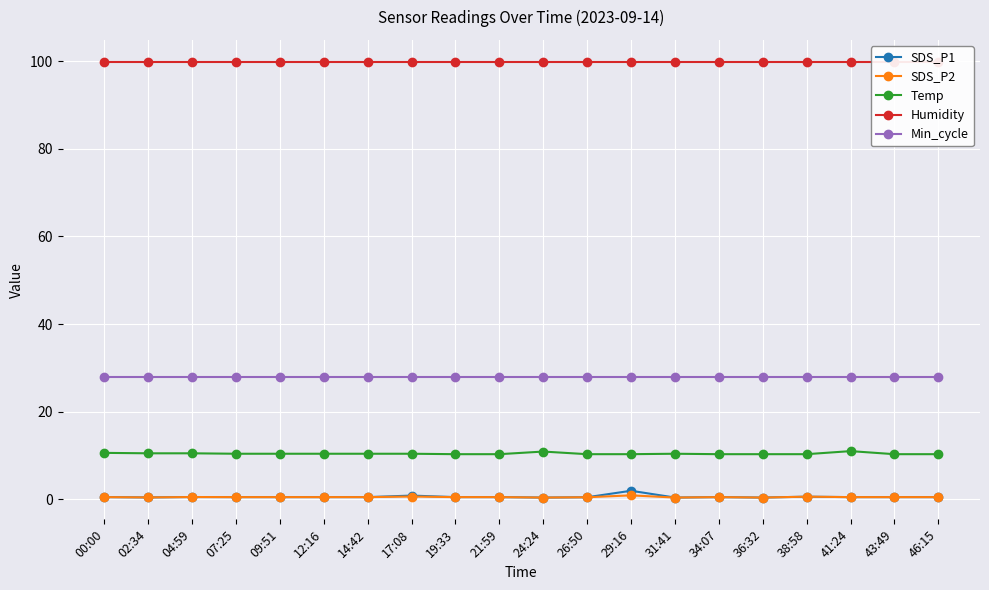

Reading right to left, what are all the values shown in this chart?

SDS_P1: 0.5	0.5	0.5	0.6	0.4	0.5	0.4	1.9	0.5	0.4	0.5	0.5	0.8	0.5	0.5	0.5	0.5	0.5	0.4	0.5
SDS_P2: 0.5	0.5	0.5	0.6	0.4	0.5	0.4	0.9	0.5	0.4	0.5	0.5	0.6	0.5	0.5	0.5	0.5	0.5	0.4	0.5
Temp: 10.3	10.3	11.0	10.3	10.3	10.3	10.4	10.3	10.3	10.9	10.3	10.3	10.4	10.4	10.4	10.4	10.4	10.5	10.5	10.6
Humidity: 99.9	99.9	99.9	99.9	99.9	99.9	99.9	99.9	99.9	99.9	99.9	99.9	99.9	99.9	99.9	99.9	99.9	99.9	99.9	99.9
Min_cycle: 28.0	28.0	28.0	28.0	28.0	28.0	28.0	28.0	28.0	28.0	28.0	28.0	28.0	28.0	28.0	28.0	28.0	28.0	28.0	28.0